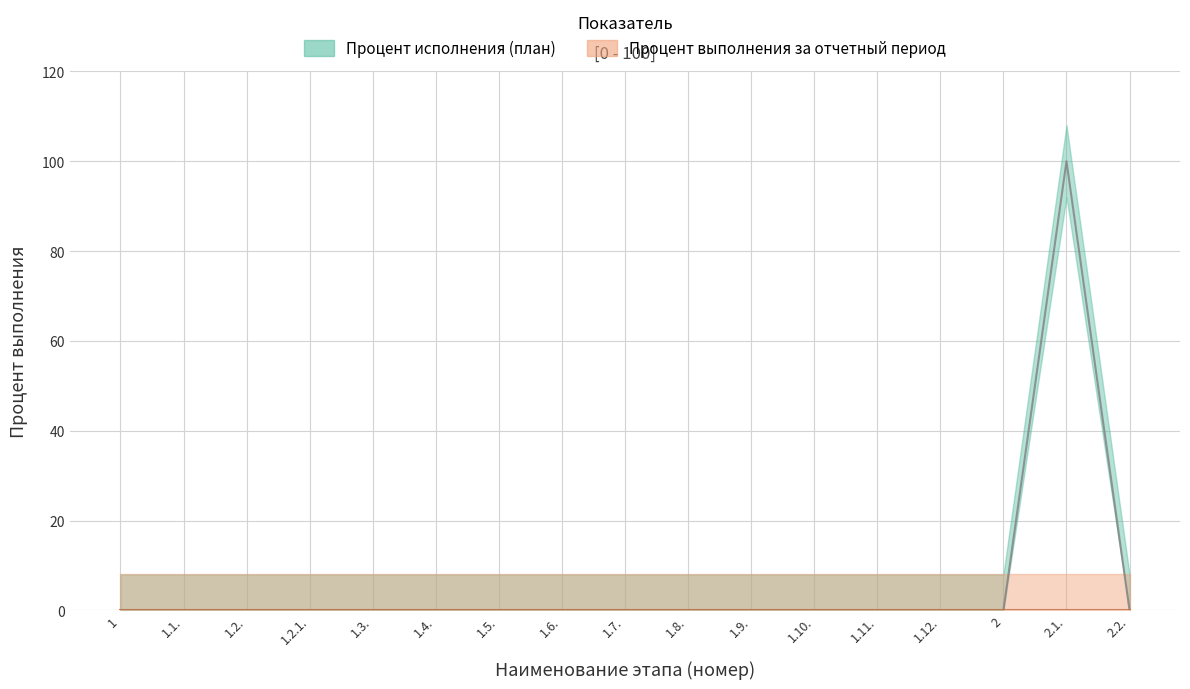

Which label corresponds to the largest value in the chart?

2.1.